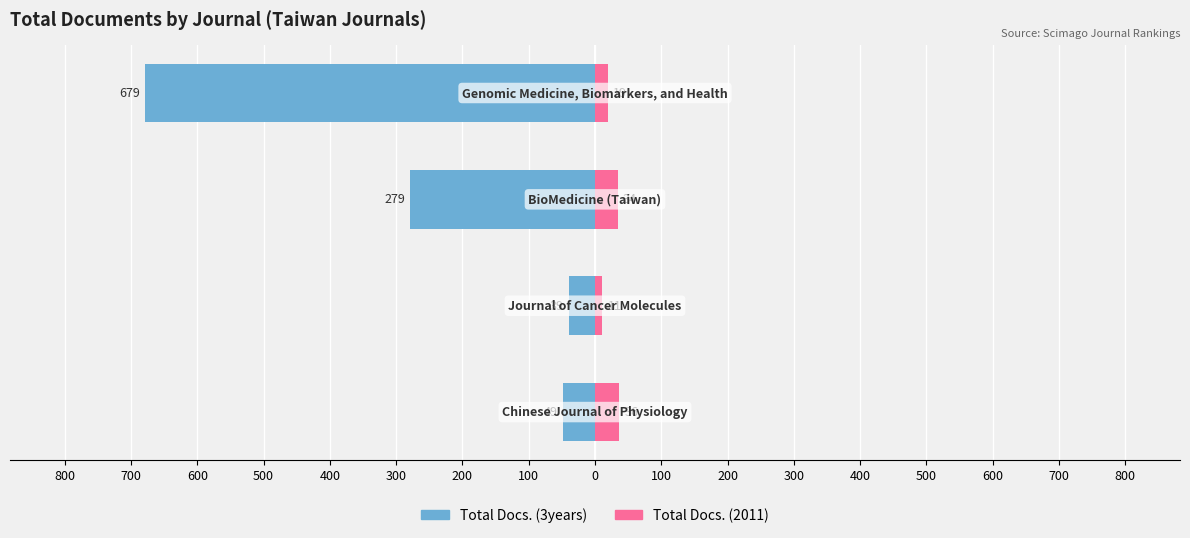

What is the smallest value displayed?

-679